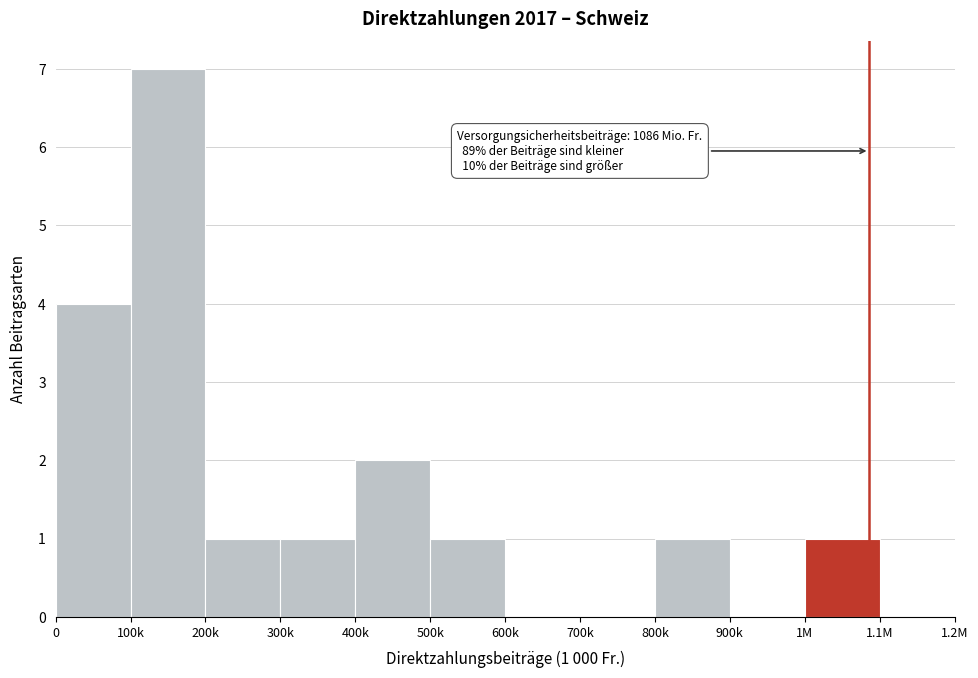

Reading right to left, list all the values displayed in this chart.

1.1M=0	1M=1	900k=0	800k=1	700k=0	600k=0	500k=1	400k=2	300k=1	200k=1	100k=7	0=4